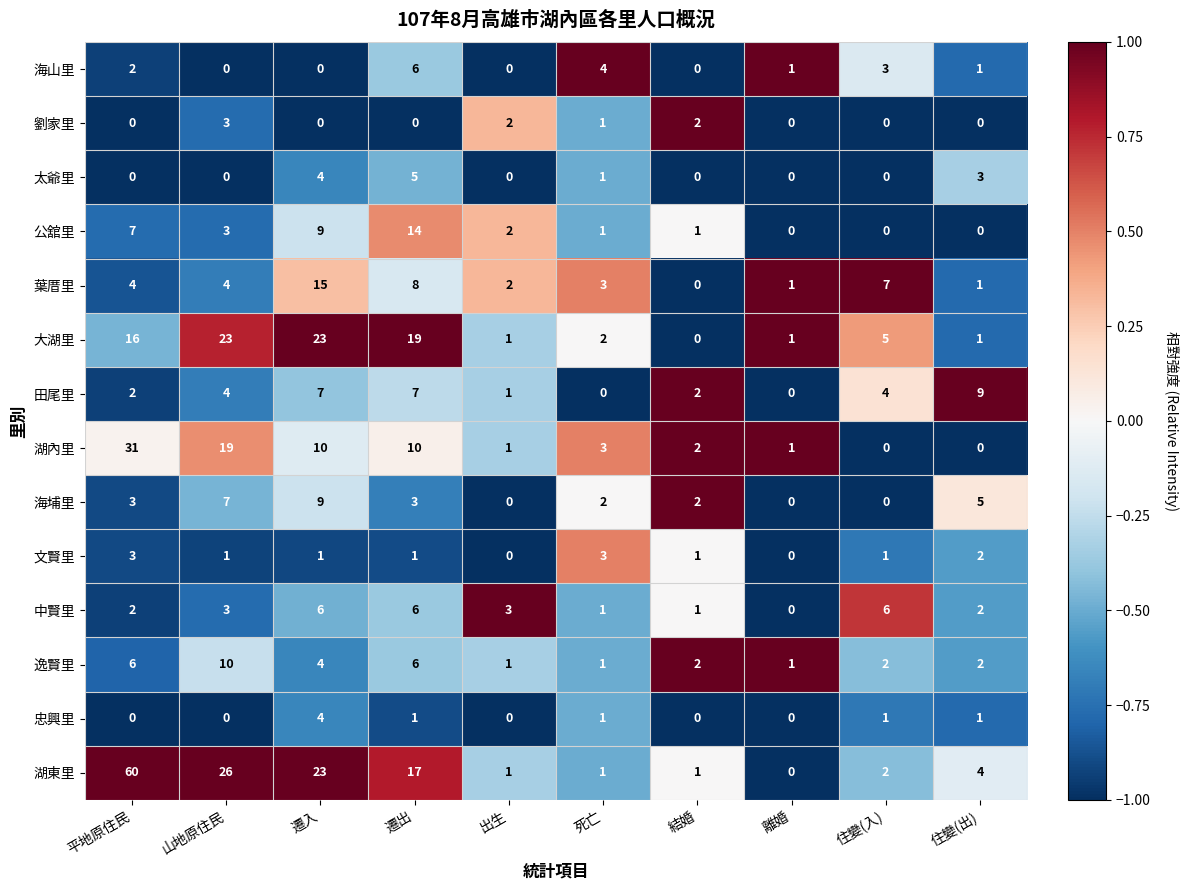

At which category is the sum across all series the highest?

平地原住民